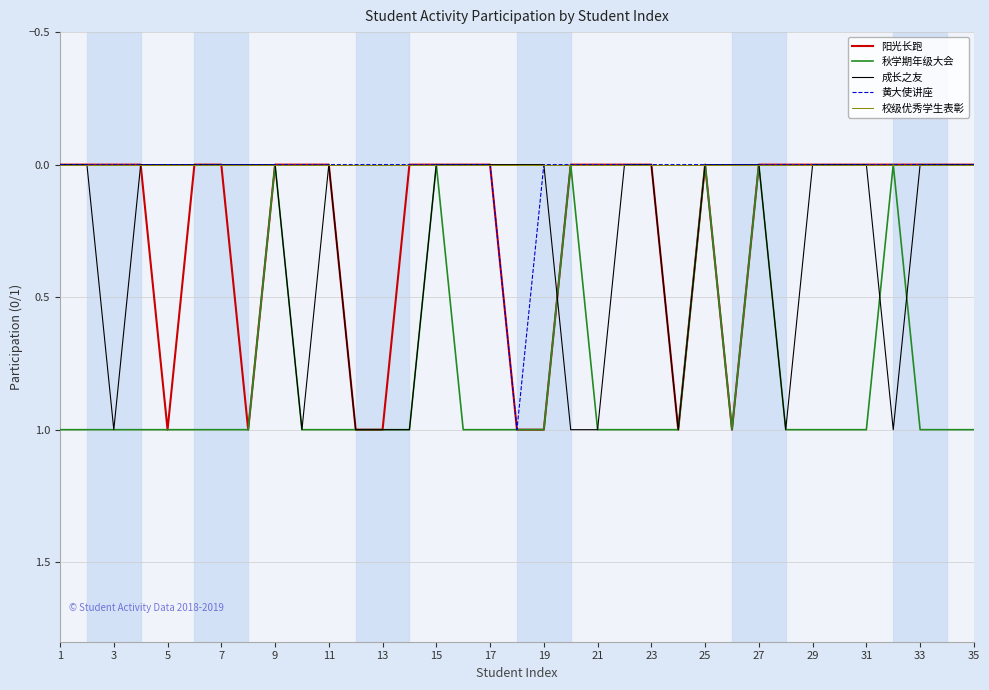

Which series has the largest total across all categories?

秋学期年级大会